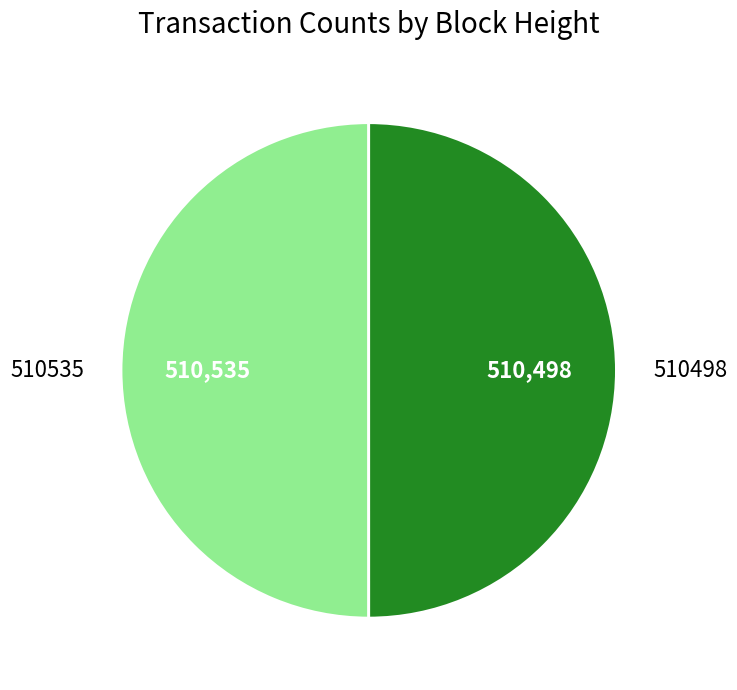

The 510498 slice represents 61% of the pie. True or false?

False